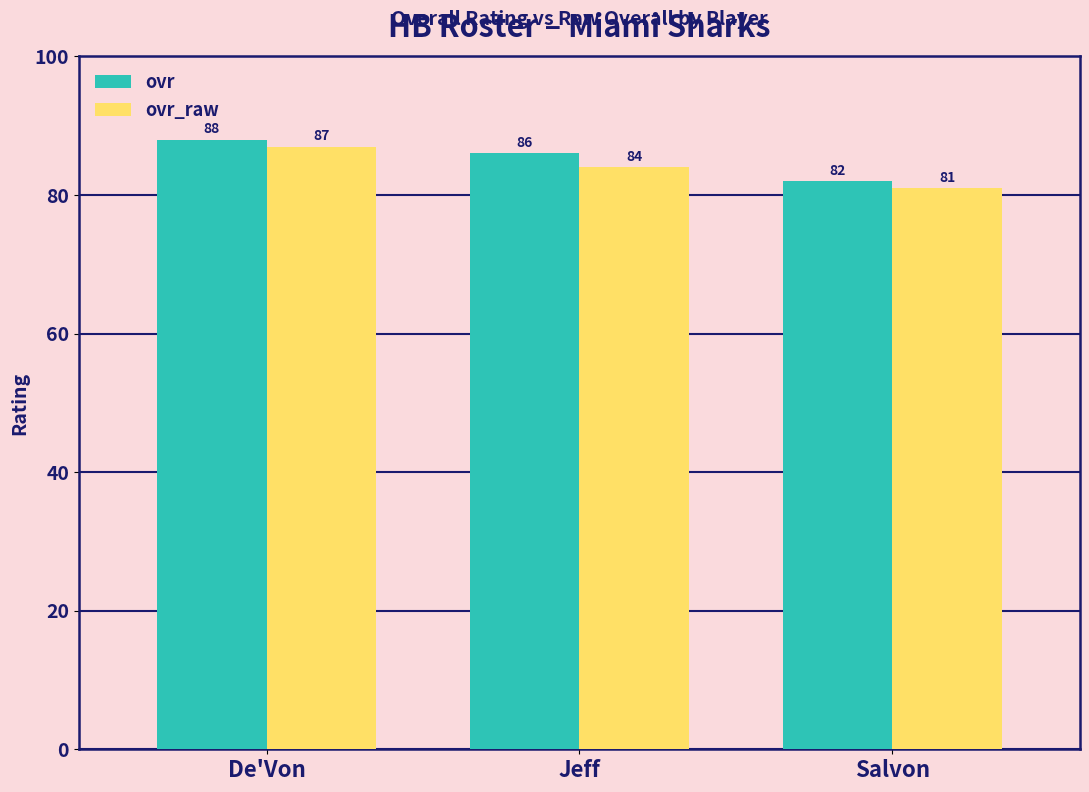

How many ovr values are between 82 and 88?

3